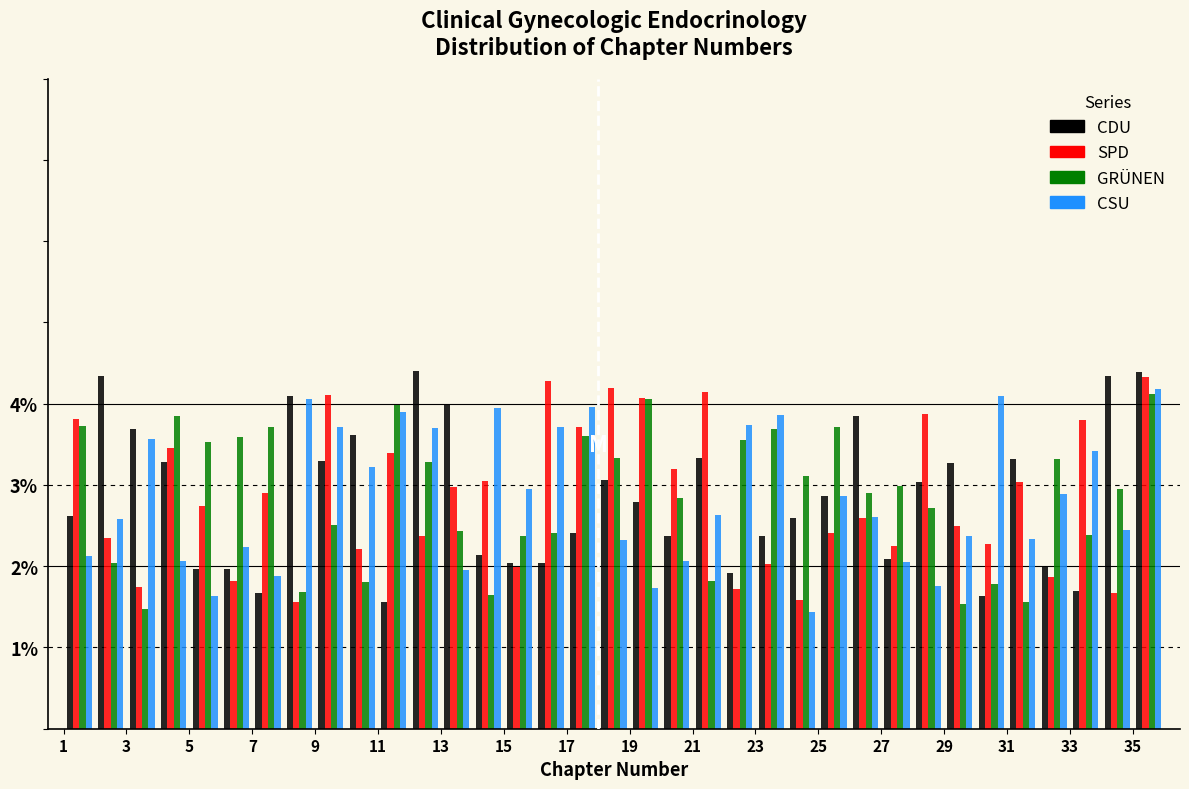

Reading left to right, list every range on the x-axis with the height of the bar of each series over it. The values are not printed on the chart, so give them approximately, as read against the axis.

1 to 2: CDU=2.6	SPD=3.8	GRÜNEN=3.7	CSU=2.1
2 to 3: CDU=4.3	SPD=2.3	GRÜNEN=2.0	CSU=2.6
3 to 4: CDU=3.7	SPD=1.7	GRÜNEN=1.5	CSU=3.6
4 to 5: CDU=3.3	SPD=3.5	GRÜNEN=3.8	CSU=2.1
5 to 6: CDU=2.0	SPD=2.7	GRÜNEN=3.5	CSU=1.6
6 to 7: CDU=2.0	SPD=1.8	GRÜNEN=3.6	CSU=2.2
7 to 8: CDU=1.7	SPD=2.9	GRÜNEN=3.7	CSU=1.9
8 to 9: CDU=4.1	SPD=1.6	GRÜNEN=1.7	CSU=4.1
9 to 10: CDU=3.3	SPD=4.1	GRÜNEN=2.5	CSU=3.7
10 to 11: CDU=3.6	SPD=2.2	GRÜNEN=1.8	CSU=3.2
11 to 12: CDU=1.6	SPD=3.4	GRÜNEN=4.0	CSU=3.9
12 to 13: CDU=4.4	SPD=2.4	GRÜNEN=3.3	CSU=3.7
13 to 14: CDU=4.0	SPD=3.0	GRÜNEN=2.4	CSU=1.9
14 to 15: CDU=2.1	SPD=3.1	GRÜNEN=1.6	CSU=4.0
15 to 16: CDU=2.0	SPD=2.0	GRÜNEN=2.4	CSU=2.9
16 to 17: CDU=2.0	SPD=4.3	GRÜNEN=2.4	CSU=3.7
17 to 18: CDU=2.4	SPD=3.7	GRÜNEN=3.6	CSU=4.0
18 to 19: CDU=3.1	SPD=4.2	GRÜNEN=3.3	CSU=2.3
19 to 20: CDU=2.8	SPD=4.1	GRÜNEN=4.1	CSU=1.7
20 to 21: CDU=2.4	SPD=3.2	GRÜNEN=2.8	CSU=2.1
21 to 22: CDU=3.3	SPD=4.1	GRÜNEN=1.8	CSU=2.6
22 to 23: CDU=1.9	SPD=1.7	GRÜNEN=3.5	CSU=3.7
23 to 24: CDU=2.4	SPD=2.0	GRÜNEN=3.7	CSU=3.9
24 to 25: CDU=2.6	SPD=1.6	GRÜNEN=3.1	CSU=1.4
25 to 26: CDU=2.9	SPD=2.4	GRÜNEN=3.7	CSU=2.9
26 to 27: CDU=3.8	SPD=2.6	GRÜNEN=2.9	CSU=2.6
27 to 28: CDU=2.1	SPD=2.2	GRÜNEN=3.0	CSU=2.0
28 to 29: CDU=3.0	SPD=3.9	GRÜNEN=2.7	CSU=1.8
29 to 30: CDU=3.3	SPD=2.5	GRÜNEN=1.5	CSU=2.4
30 to 31: CDU=1.6	SPD=2.3	GRÜNEN=1.8	CSU=4.1
31 to 32: CDU=3.3	SPD=3.0	GRÜNEN=1.6	CSU=2.3
32 to 33: CDU=2.0	SPD=1.9	GRÜNEN=3.3	CSU=2.9
33 to 34: CDU=1.7	SPD=3.8	GRÜNEN=2.4	CSU=3.4
34 to 35: CDU=4.3	SPD=1.7	GRÜNEN=2.9	CSU=2.5
35 to 36: CDU=4.4	SPD=4.3	GRÜNEN=4.1	CSU=4.2